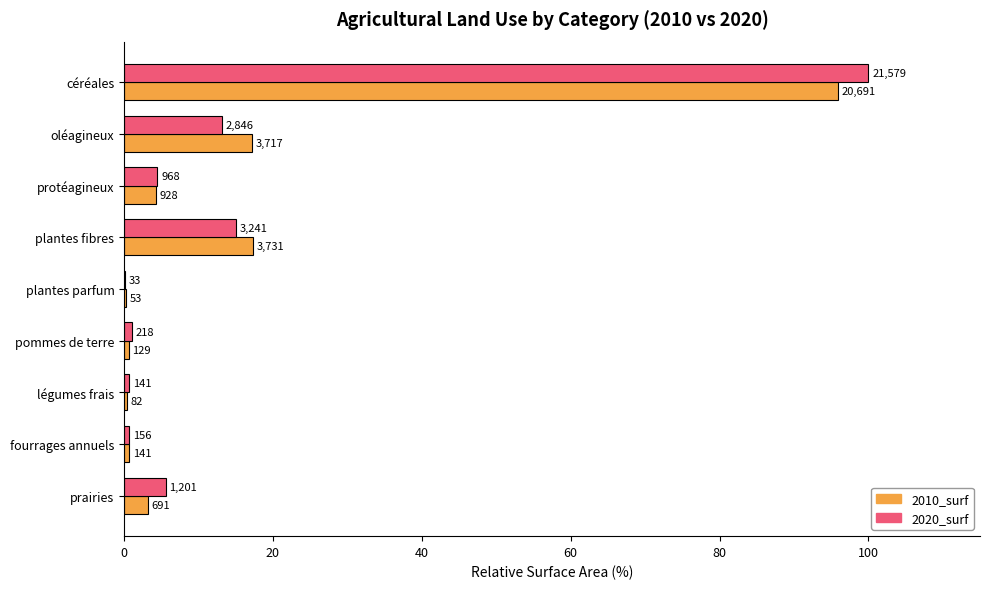

What are all the series names shown in the legend?

2010_surf, 2020_surf